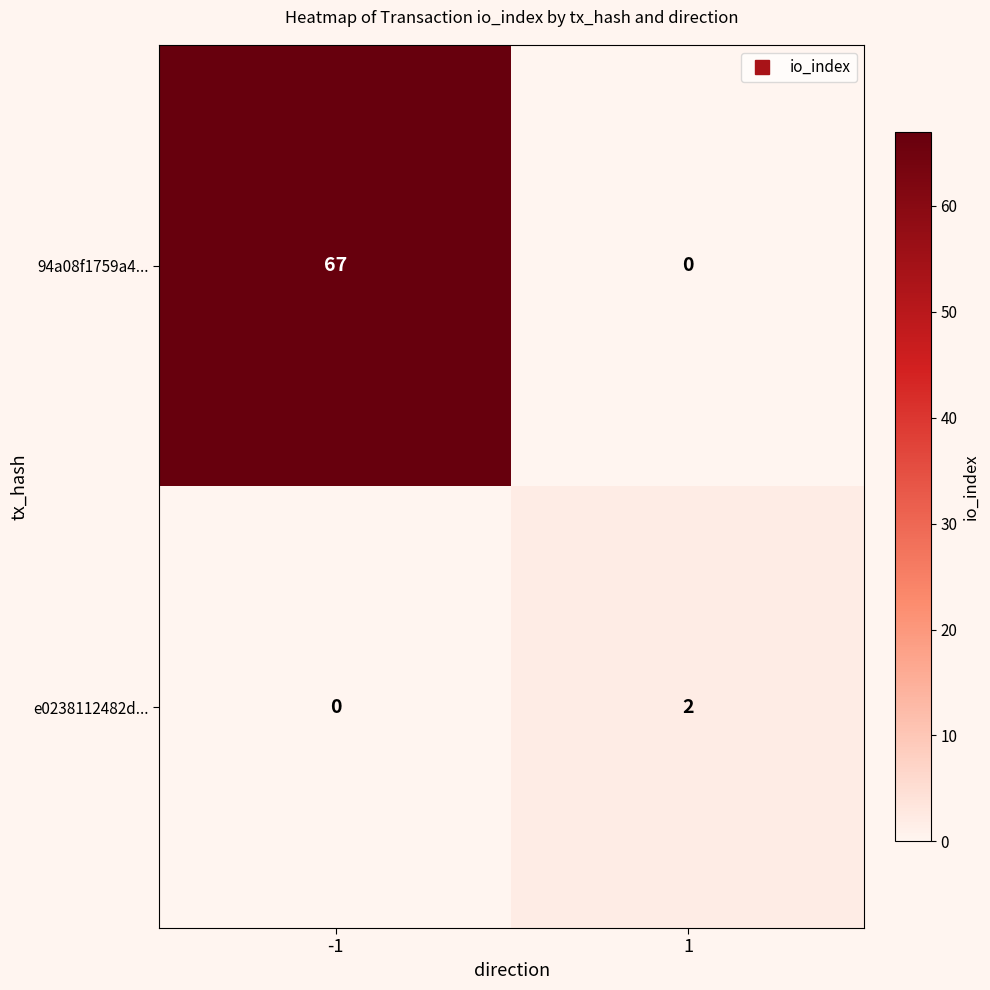

Reading left to right, what are all the values shown in this chart?

94a08f1759a4...: -1=67	1=0
e0238112482d...: -1=0	1=2